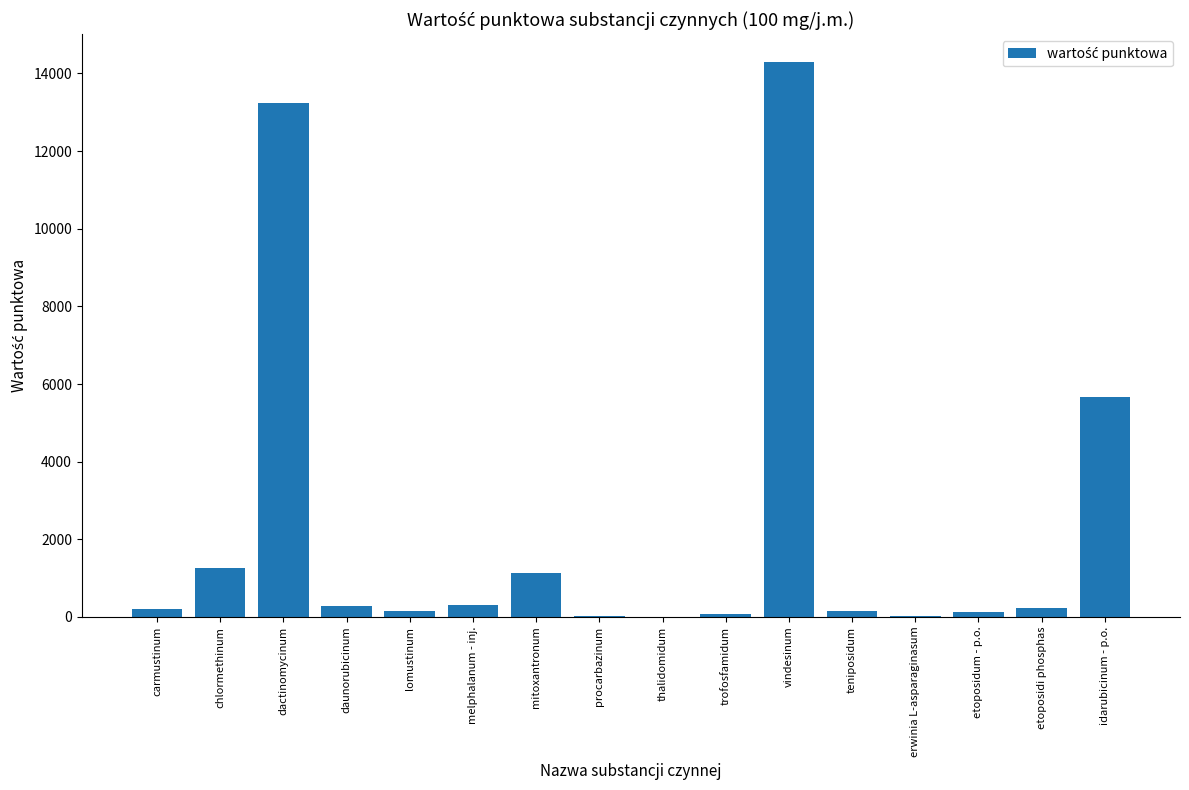

At which label is the value closest to 7151?

idarubicinum - p.o.